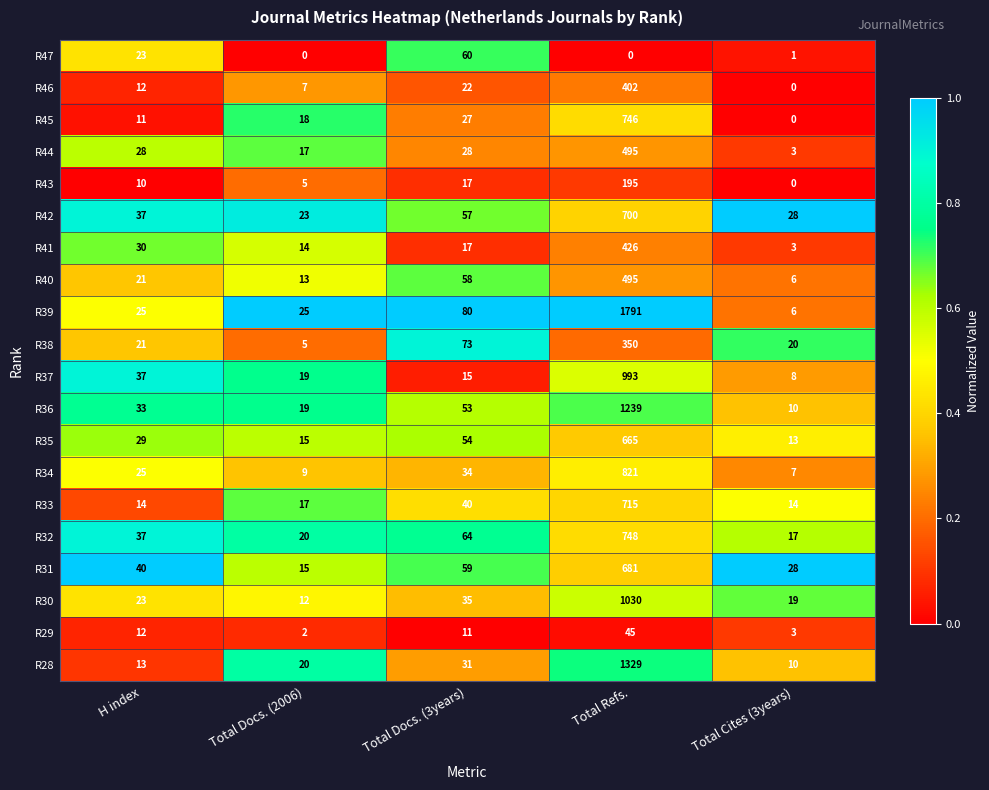

True or false: R37 has a value of 22 at Total Docs. (3years).

False